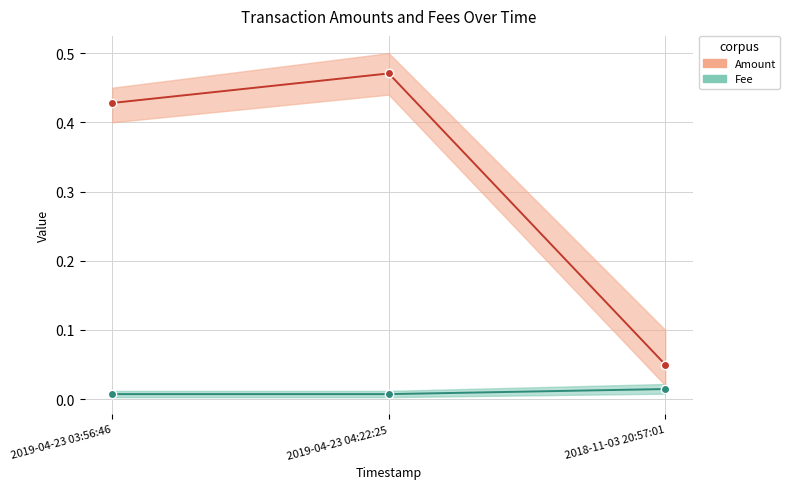

Does the chart display data point markers on the line(s)?

Yes